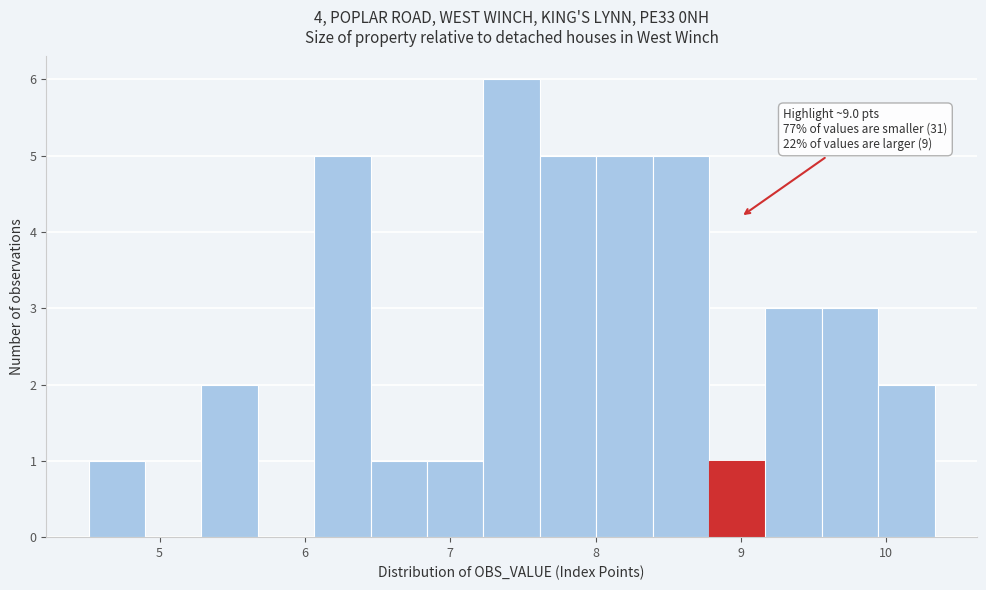

Read against the x-axis, roughly where is the centre of the tallest bar?

7.4